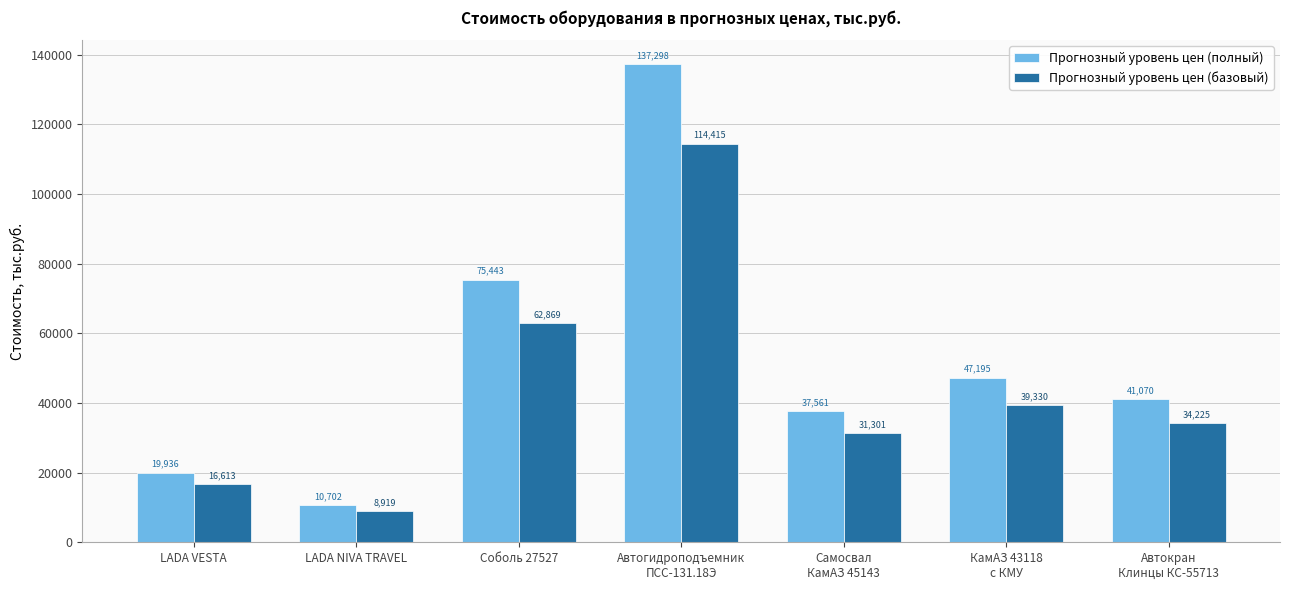

How many bars are there in total?

14